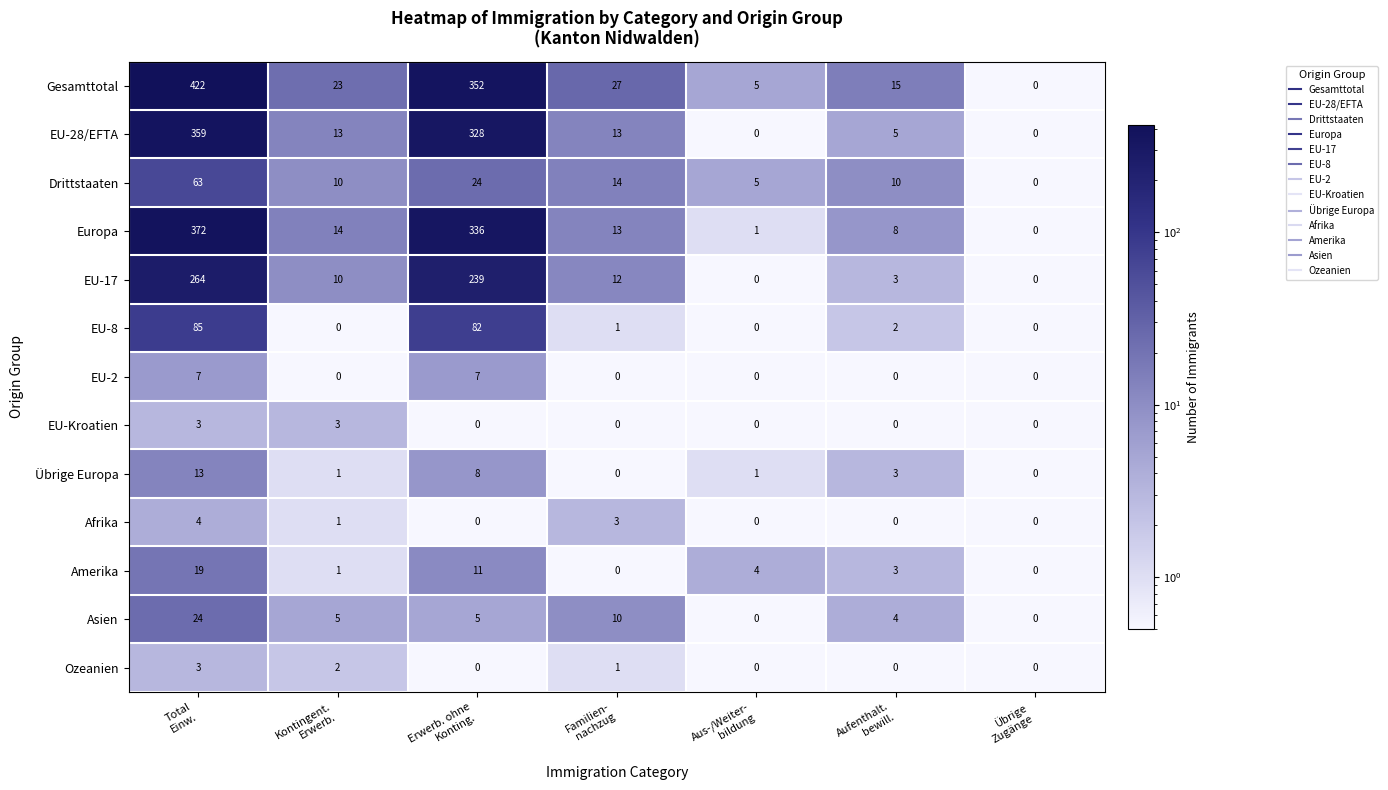

What is the highest value of the Drittstaaten series?

63